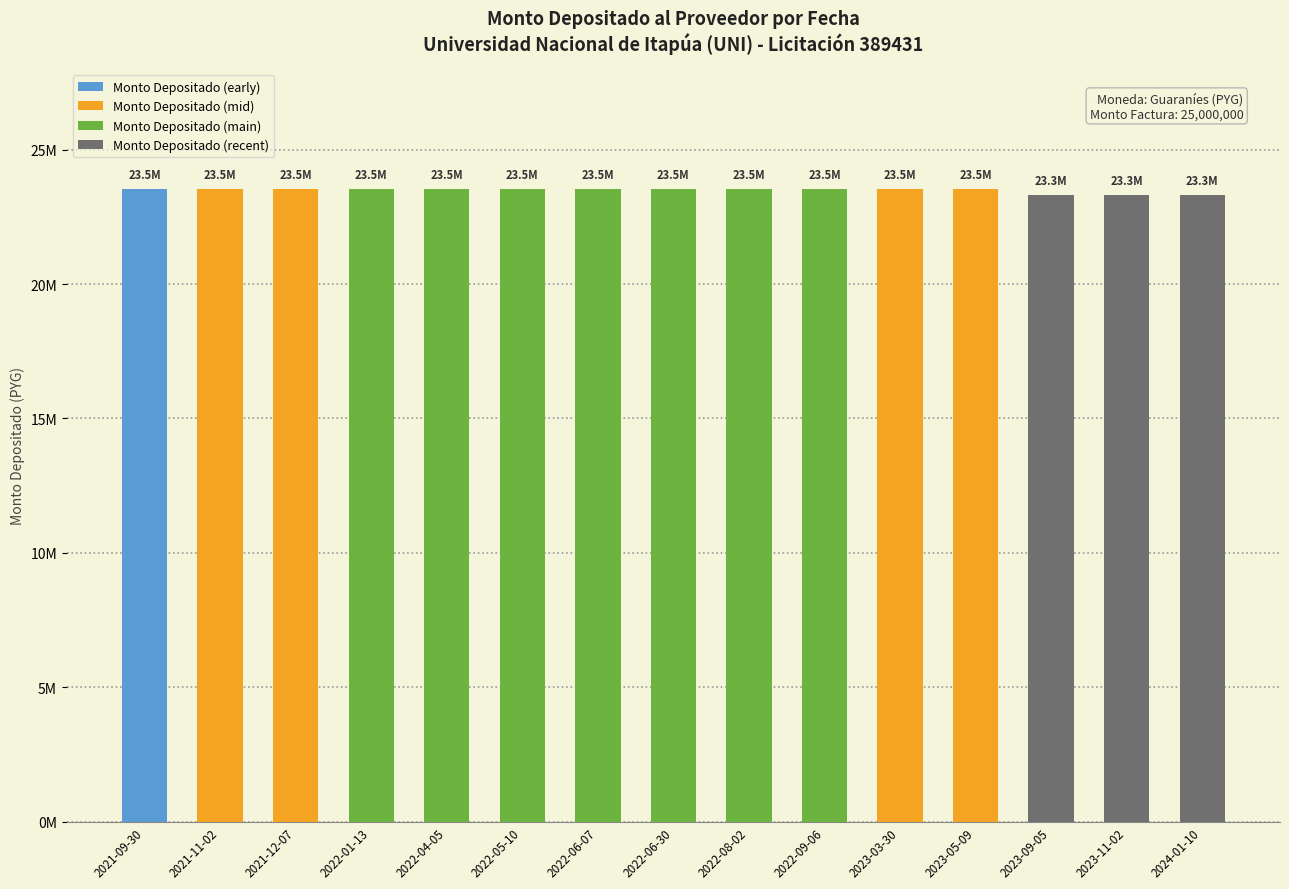

Rank the categories by value from highest to lowest.

2021-09-30, 2021-11-02, 2021-12-07, 2022-01-13, 2022-04-05, 2022-05-10, 2022-06-07, 2022-06-30, 2022-08-02, 2022-09-06, 2023-03-30, 2023-05-09, 2023-09-05, 2023-11-02, 2024-01-10